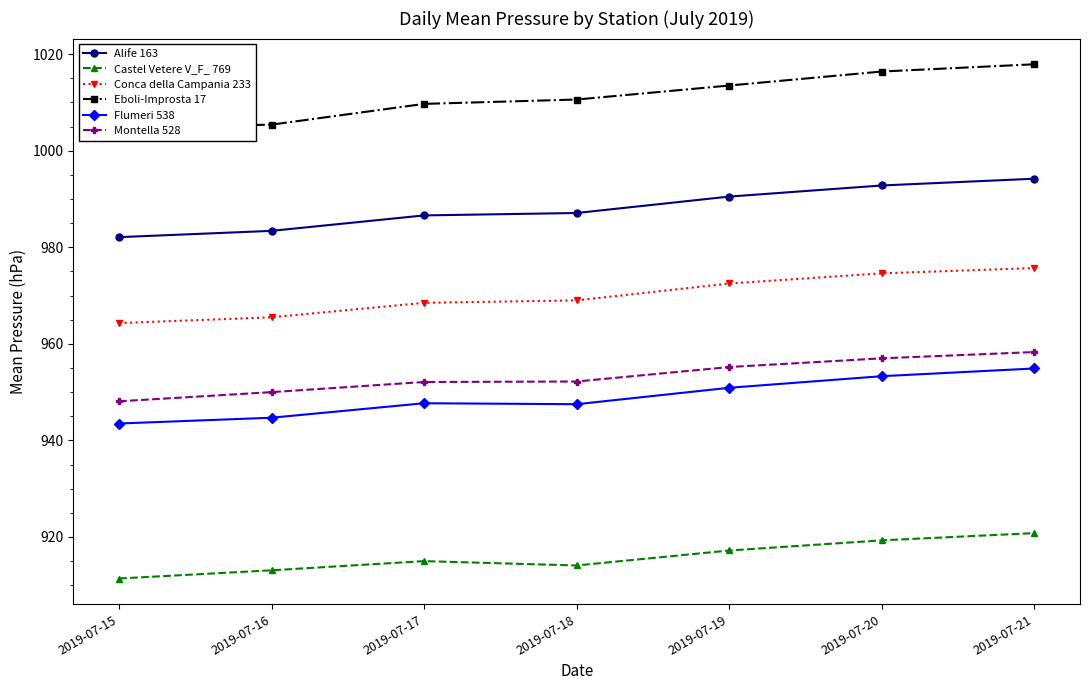

What value does the Alife 163 series have at 2019-07-17?

986.6